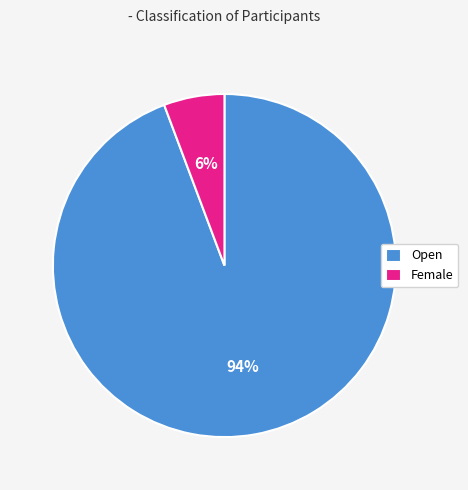

To the nearest percent, what portion does Open represent?

94%